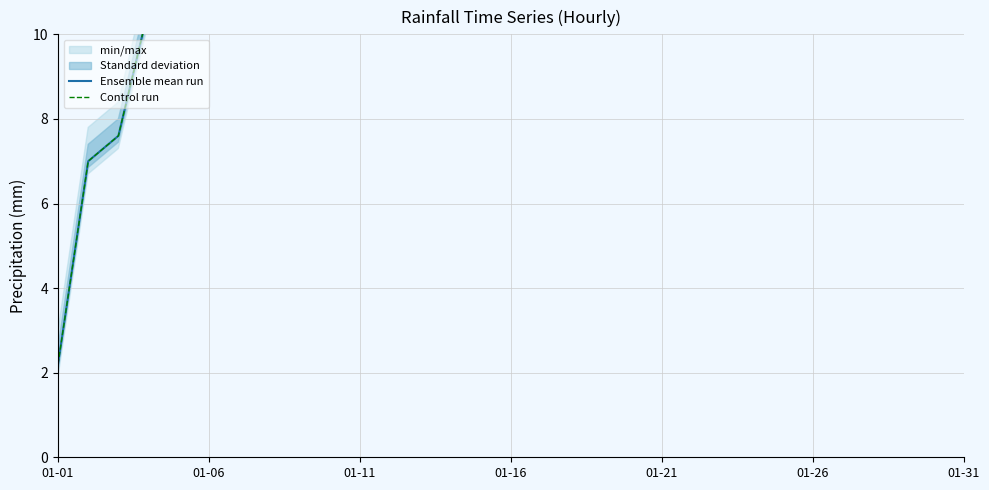

What position from the left is 16?

17